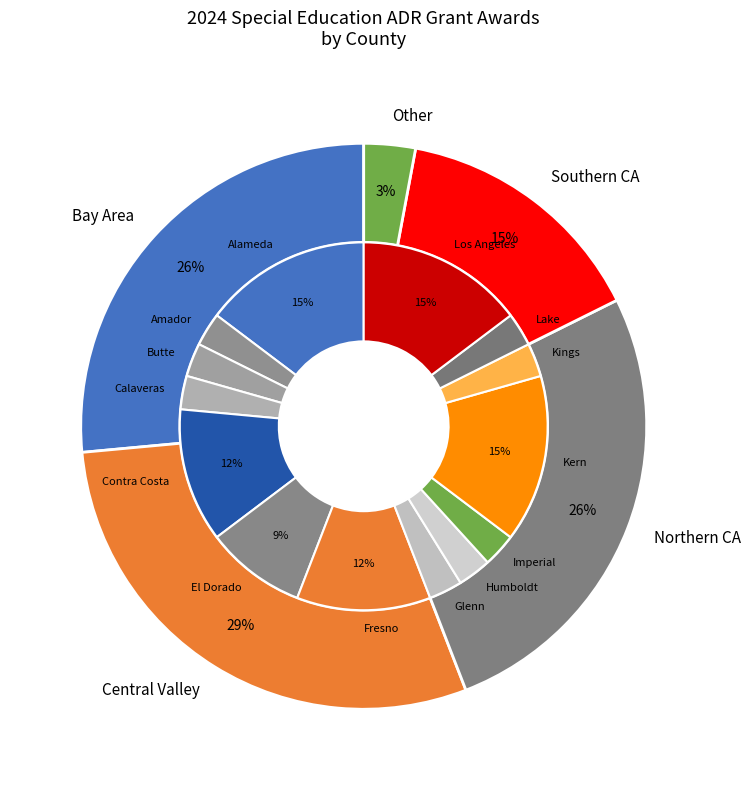

Does Humboldt represent more than half of the total?

No